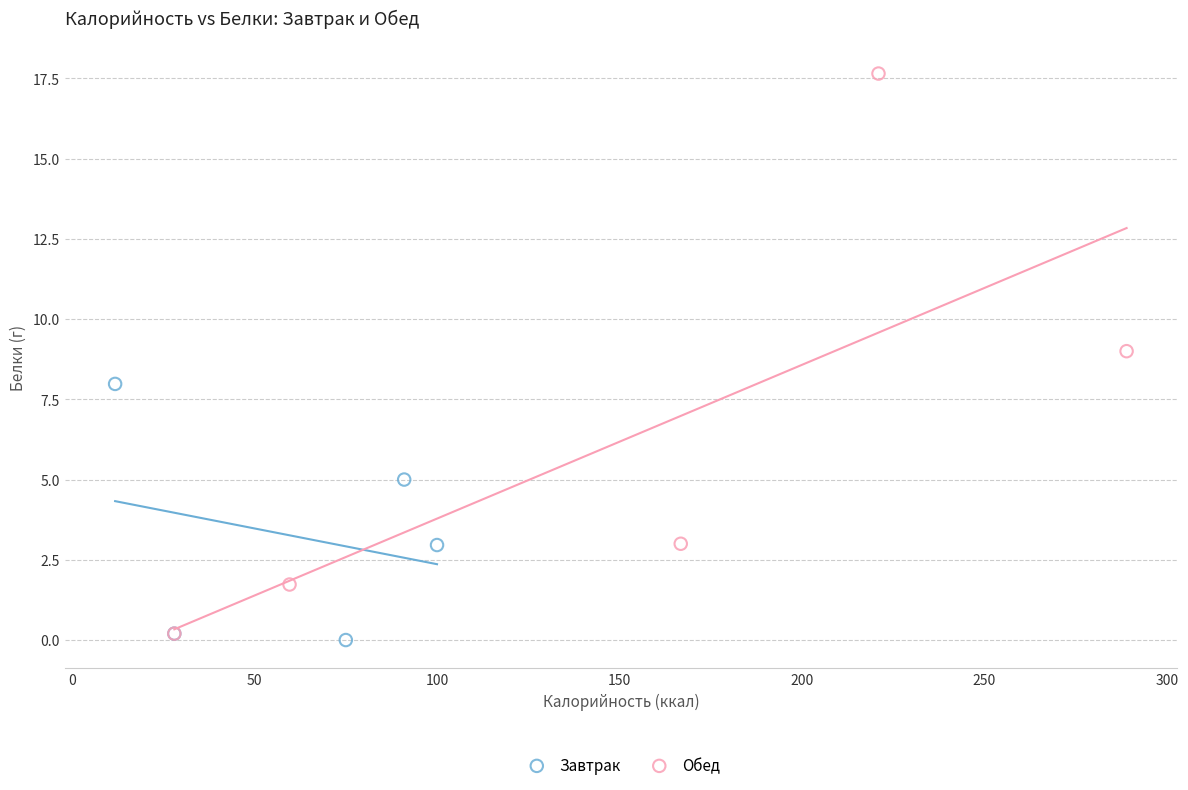

What are all the series names shown in the legend?

Завтрак, Обед